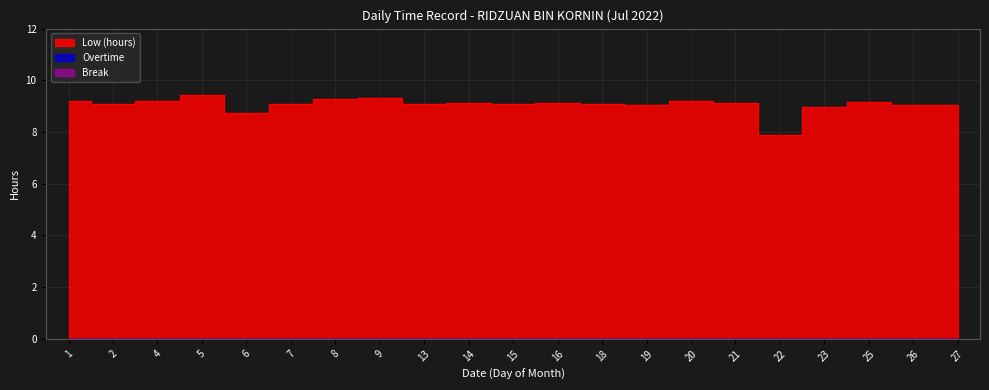

True or false: Low (hours) has a value of 9.1 at 2.

True